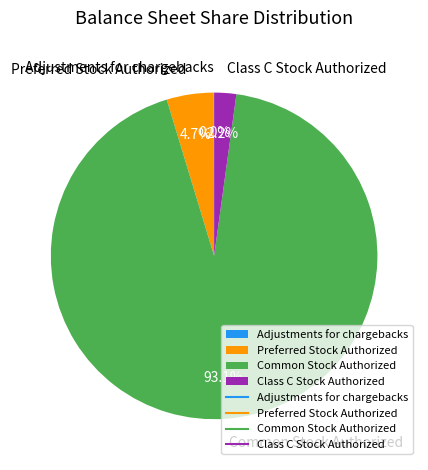

Approximately how many times larger is the value at Preferred Stock Authorized compared to Class C Stock Authorized?

2.1